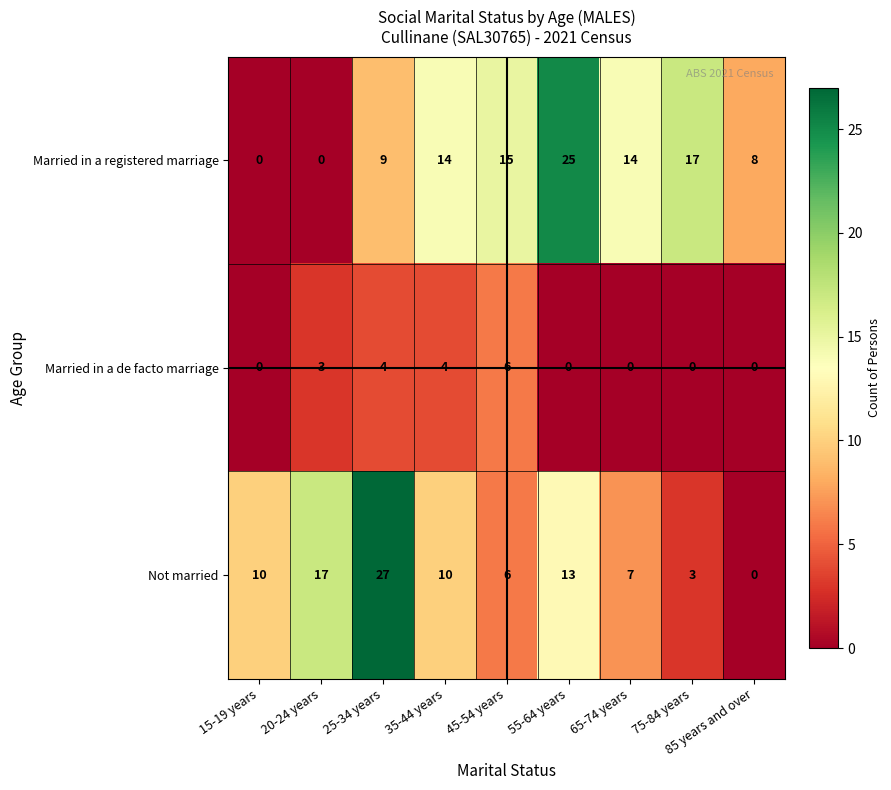

Rank the series at 75-84 years from highest to lowest value.

Married in a registered marriage, Not married, Married in a de facto marriage